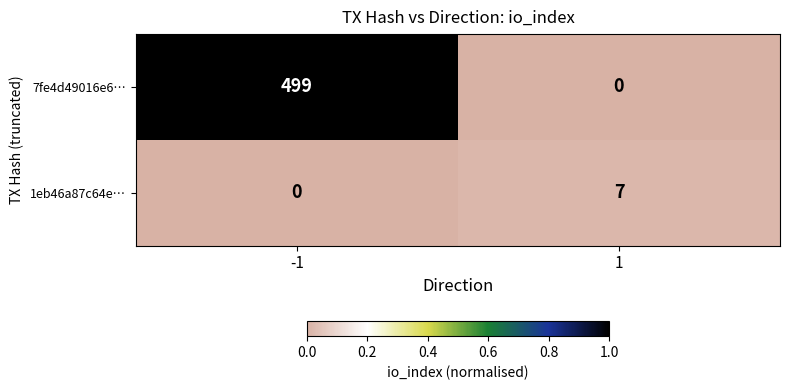

What is the greatest value displayed?

499